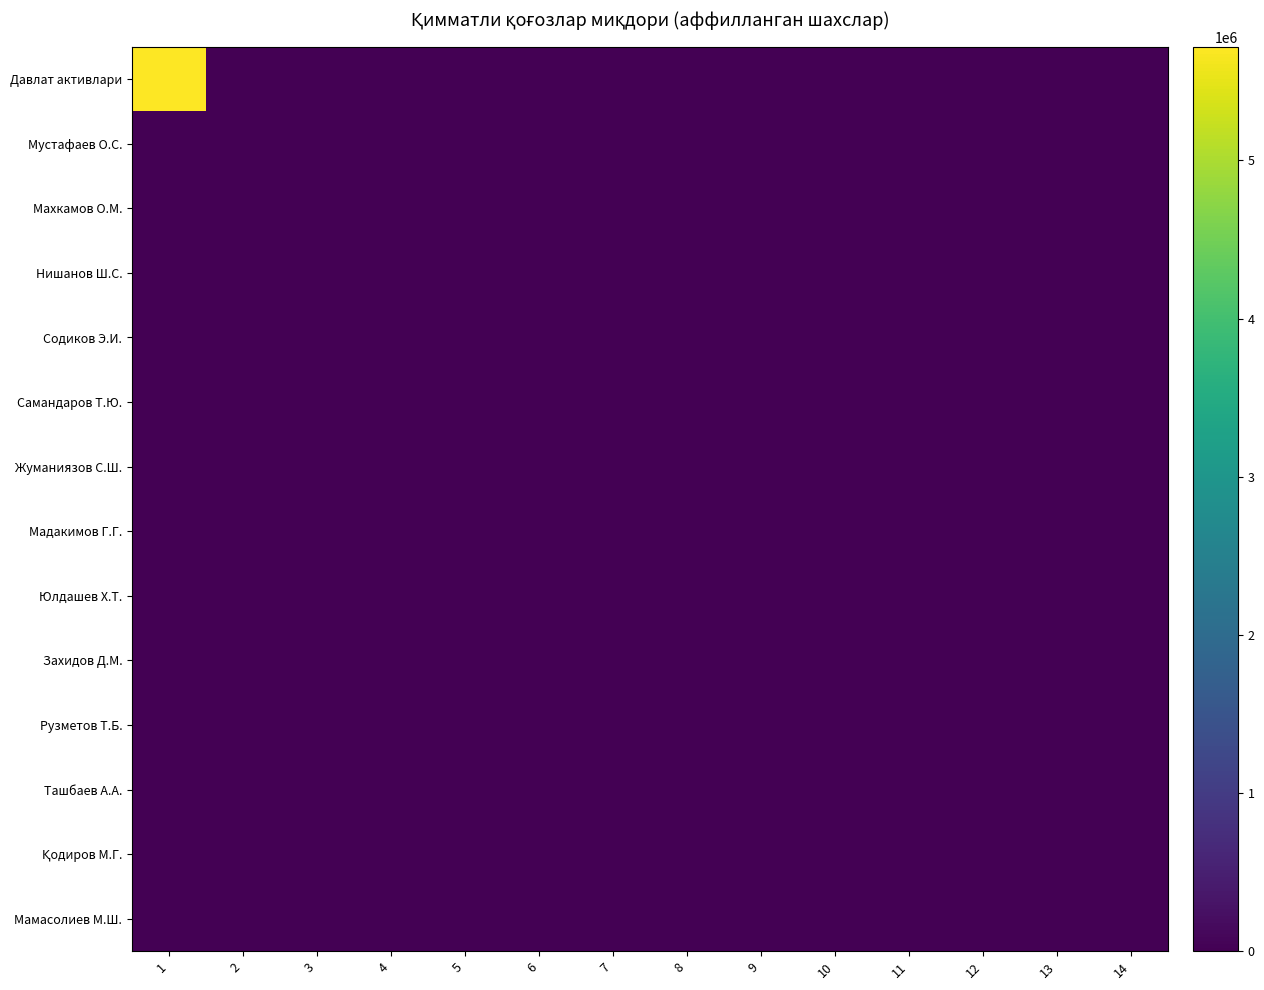

What is the maximum value shown in the chart?

5719010